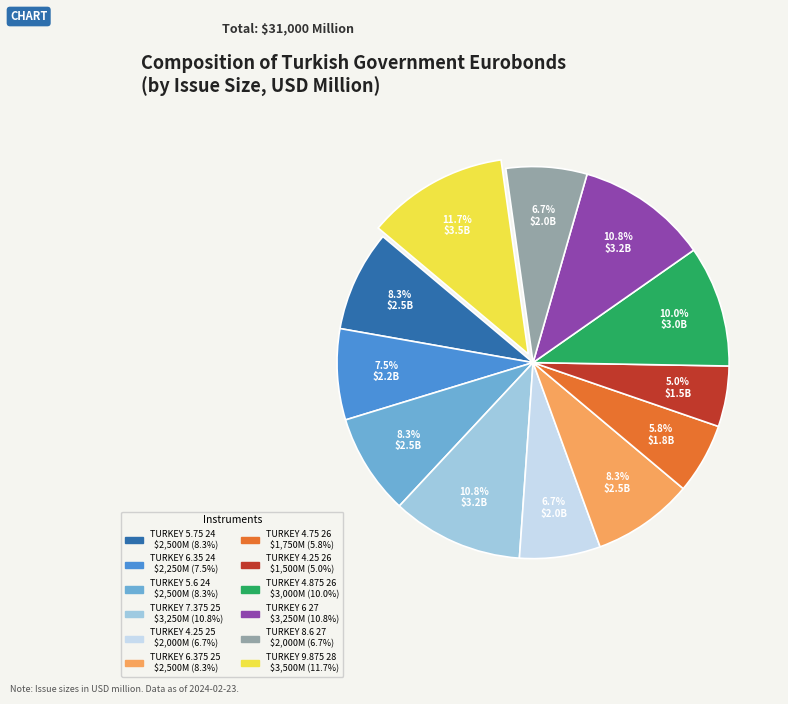

Which slice is the largest?

TURKEY 9.875 28